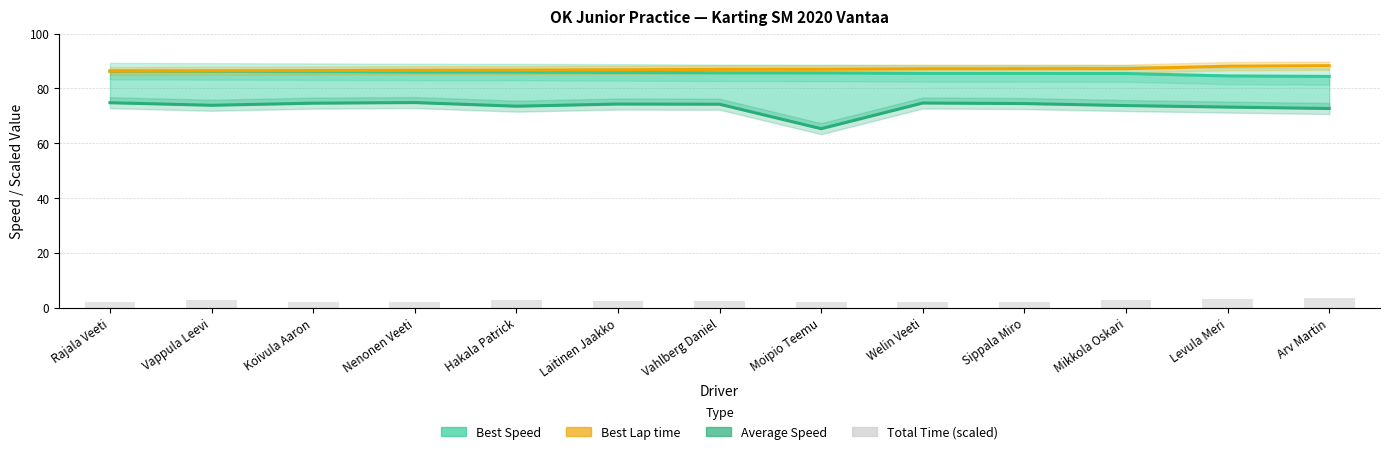

What is the value of the Best Lap time bar at the 11th from the left?

87.2